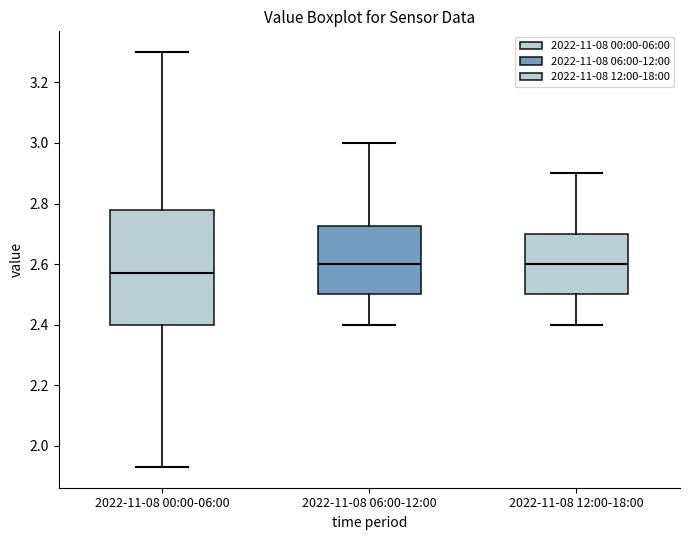

Which box is the tallest, from its lower edge to its upper edge?

2022-11-08 00:00-06:00